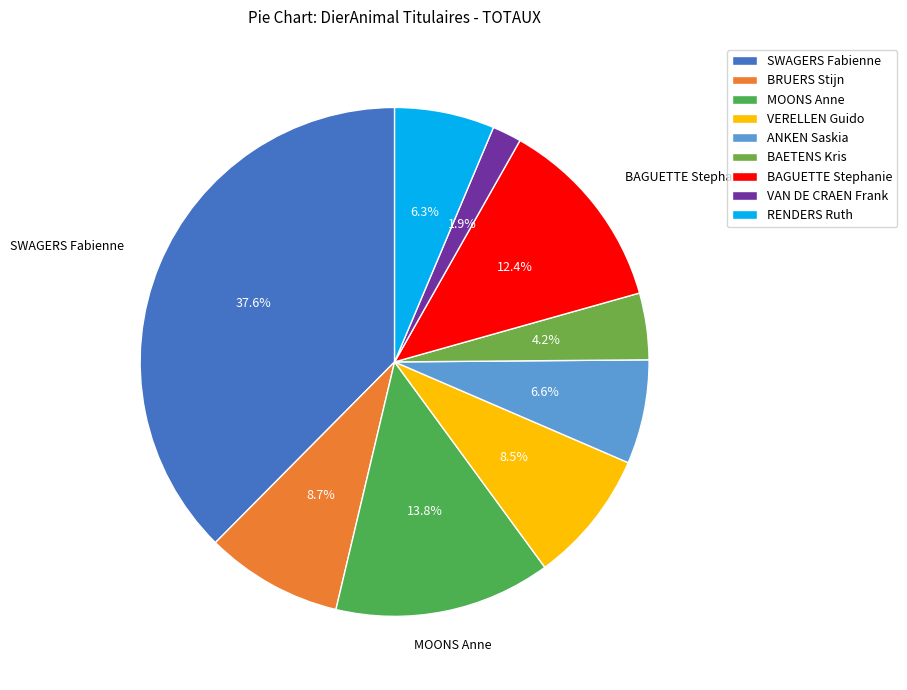

What is the smallest slice in the pie chart?

VAN DE CRAEN Frank